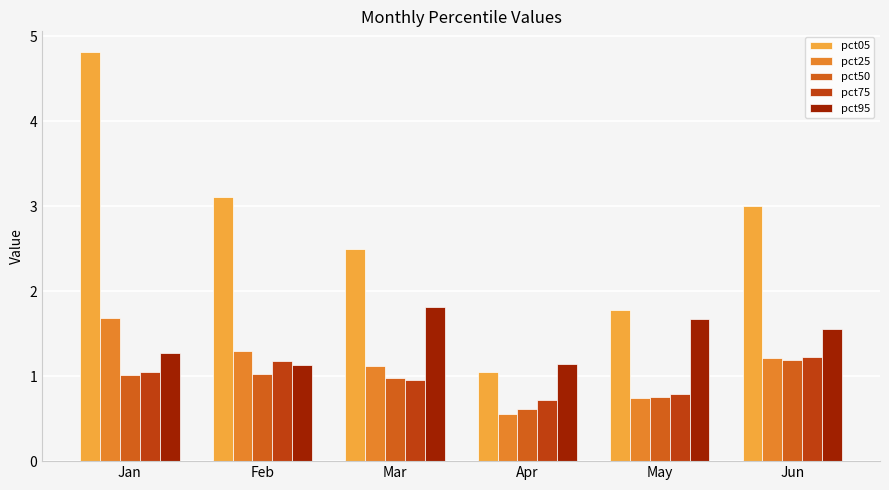

Where does the pct50 series first go above 1?

Jan